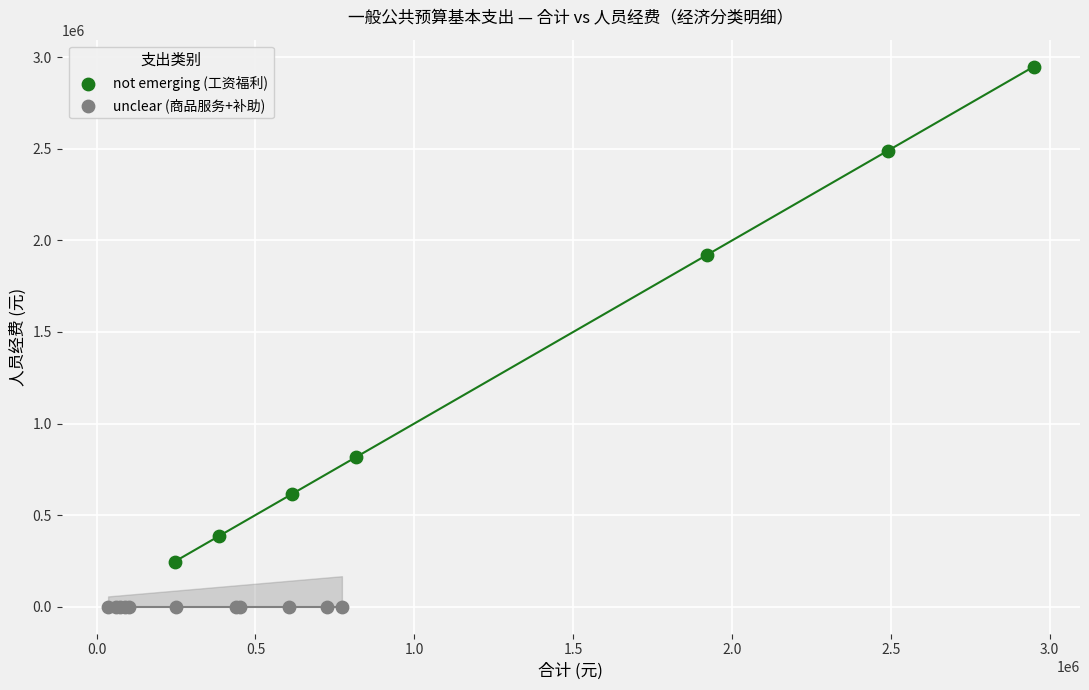

Which series reaches the minimum Y coordinate?

unclear (商品服务+补助)